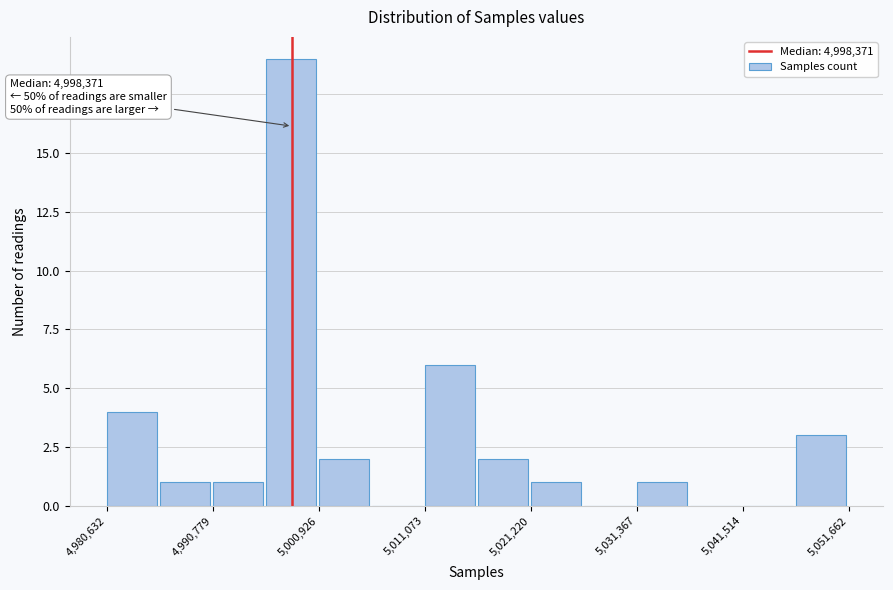

Around what value on the x-axis is the tallest bar? Give the approximate position of its centre, as read against the axis.

4998000